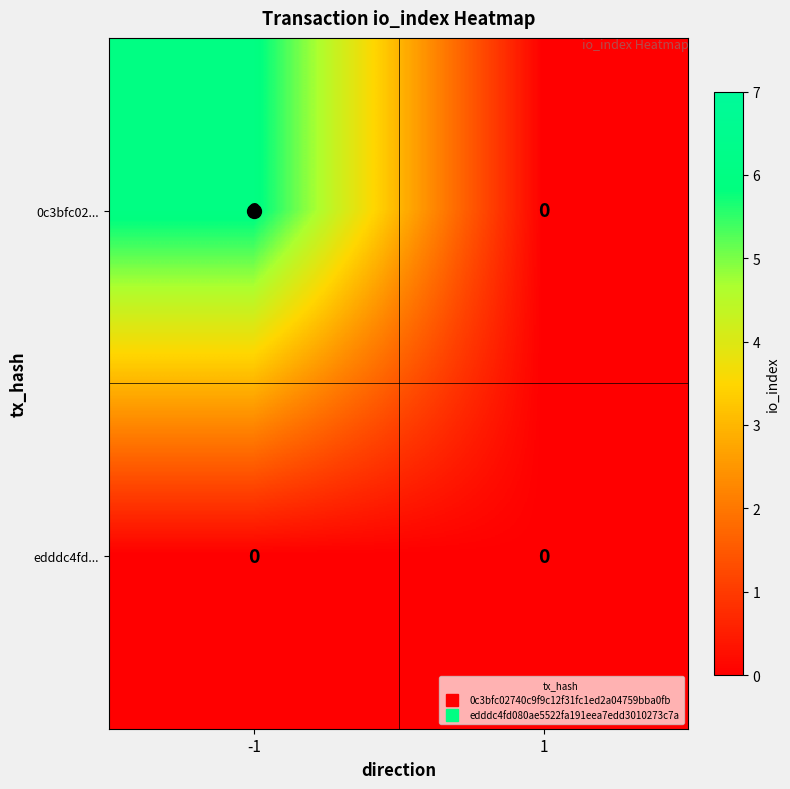

What is the average value of the 0c3bfc02... series?

3